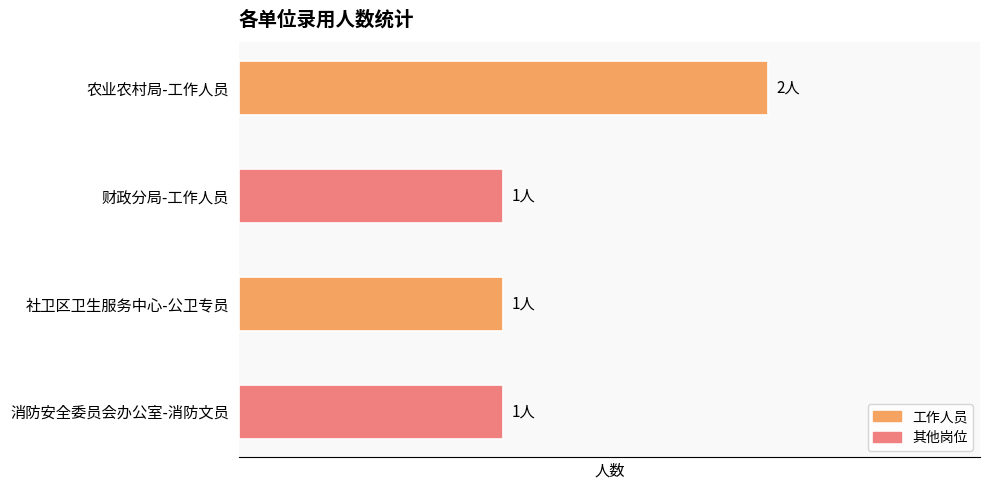

What is the smallest value displayed?

1